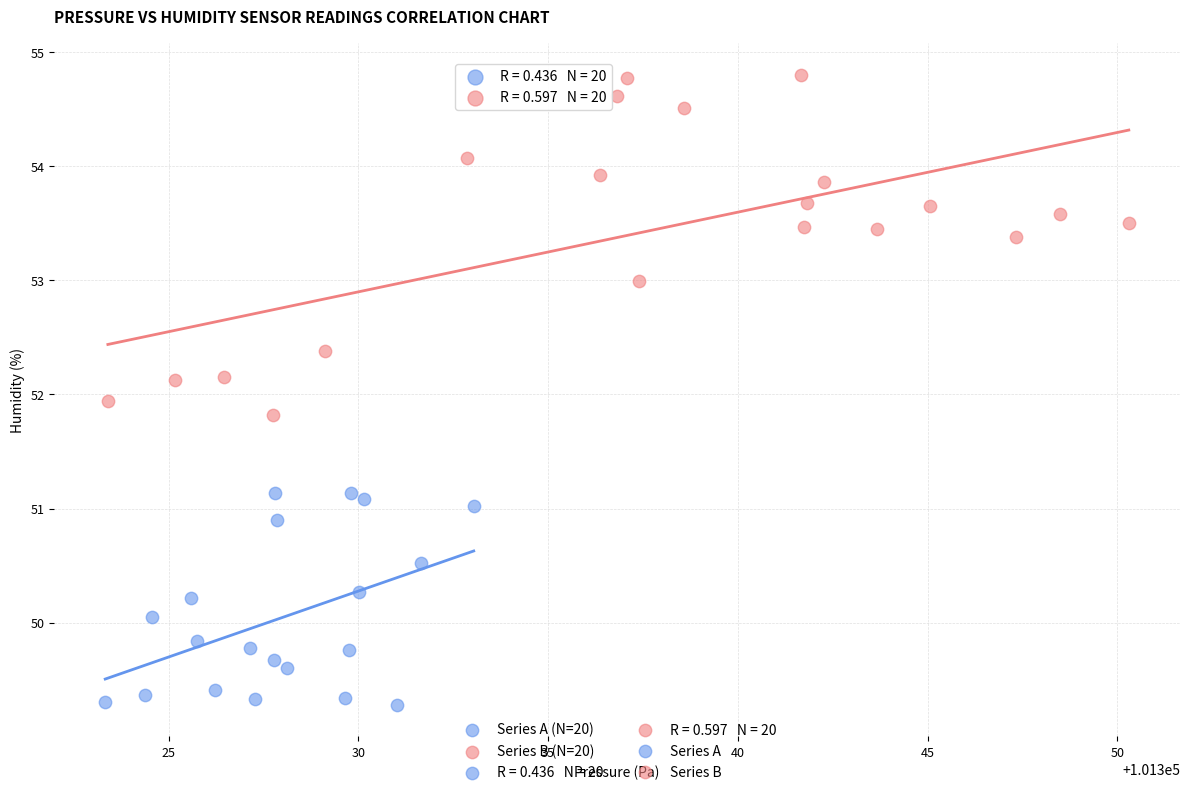

Which series has the largest Y range (max minus min)?

Series B (N=20)